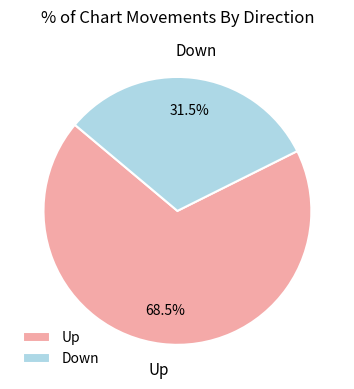

Does any single category account for the majority?

Yes